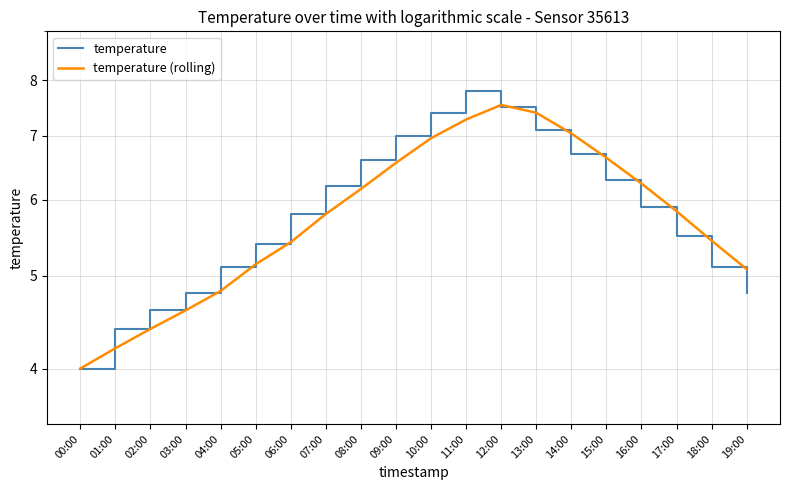

What is the highest value of the temperature series?

7.8